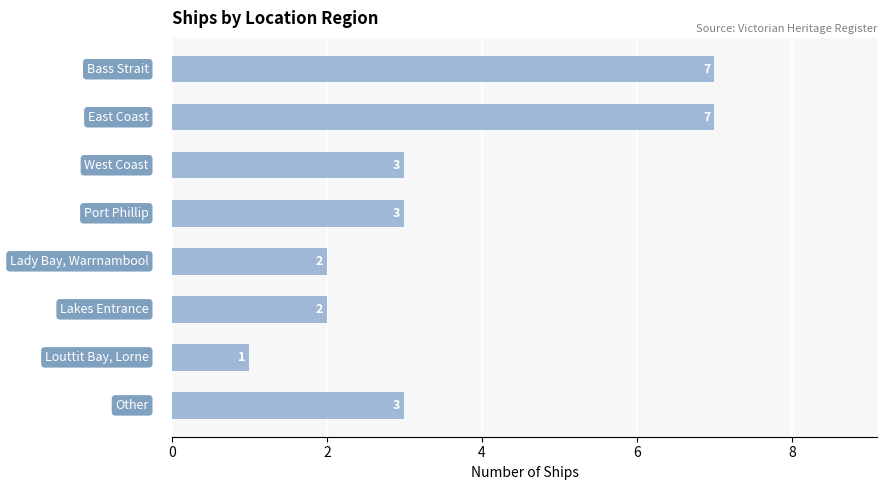

What is the greatest value displayed?

7